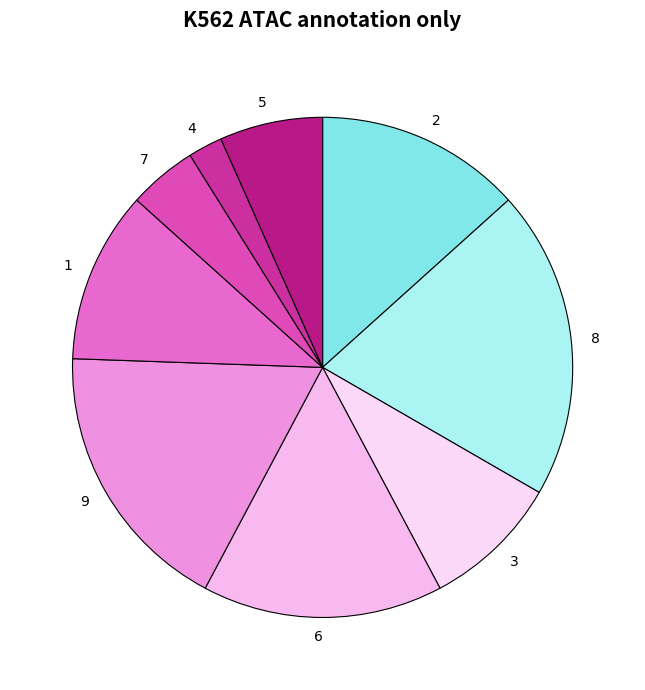

Combined, do 9 and 4 account for over 50%?

No